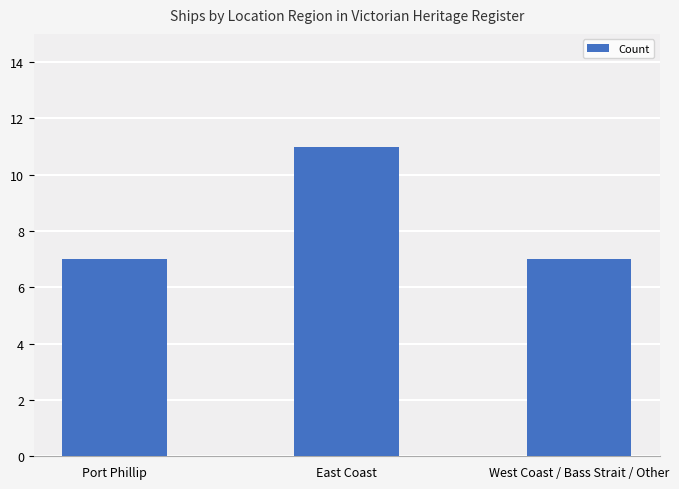

What is the value of the 3rd bar from the left?

7